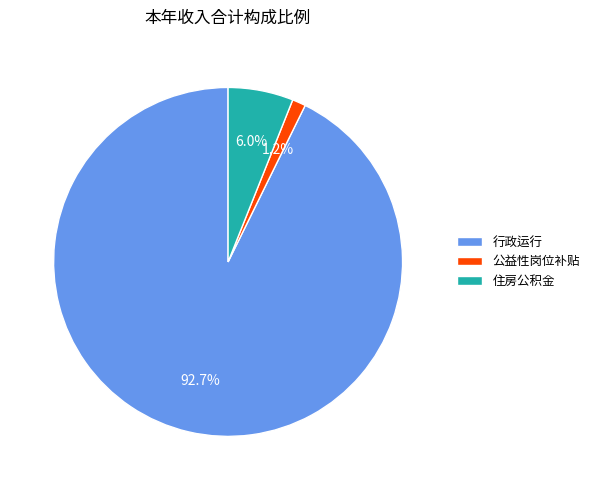

Which has a higher value, 行政运行 or 住房公积金?

行政运行